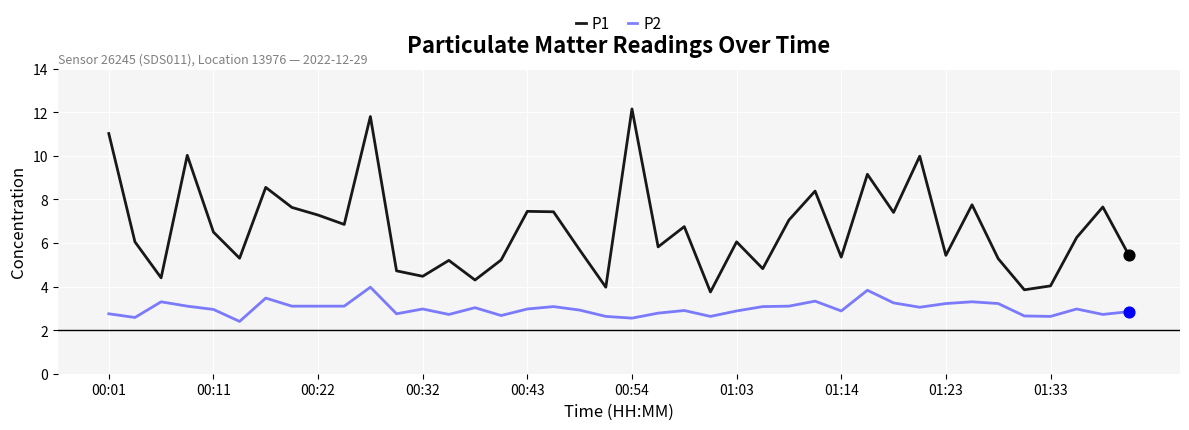

What is the difference between the maximum and minimum values in the P2 series?

1.6